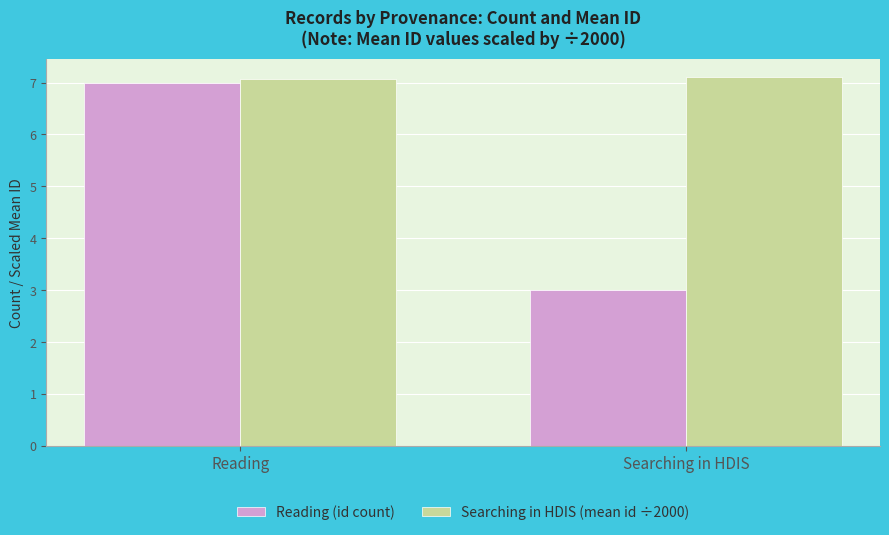

True or false: Reading (id count) has a value of 7.0 at Reading.

True